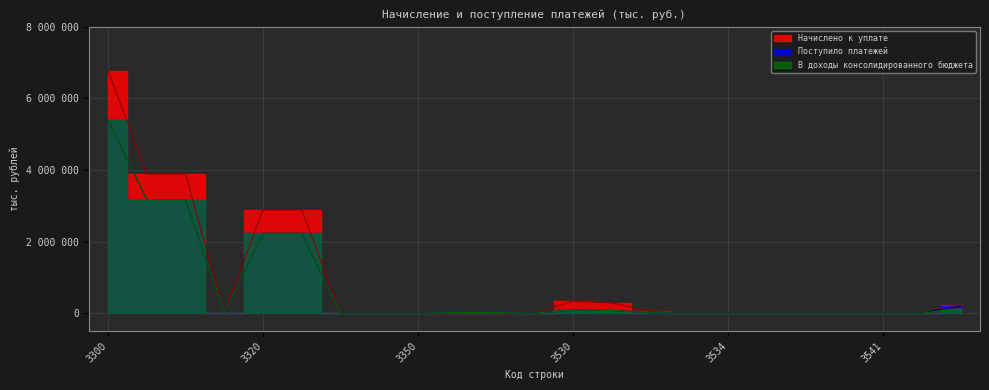

At how many categories does at least one series exceed 5436140?

1